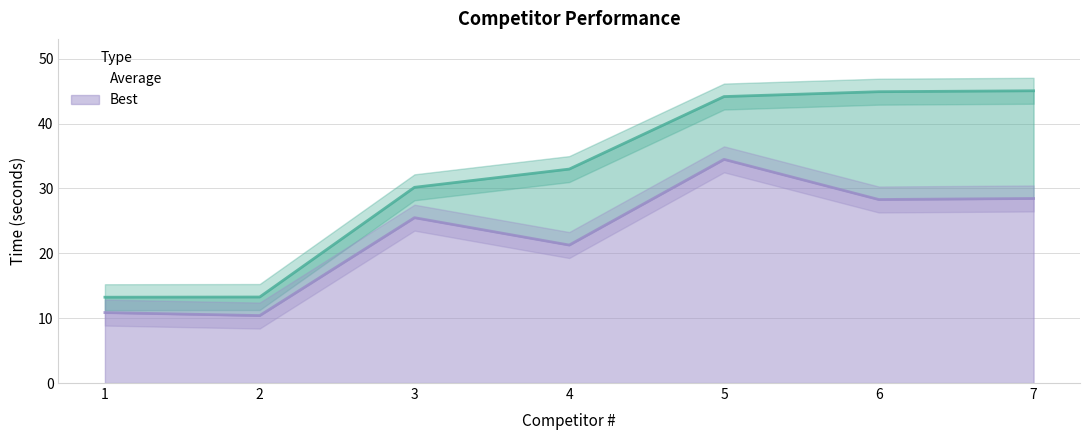

What is the value of the Best (line) point at the 7th from the left?

28.4